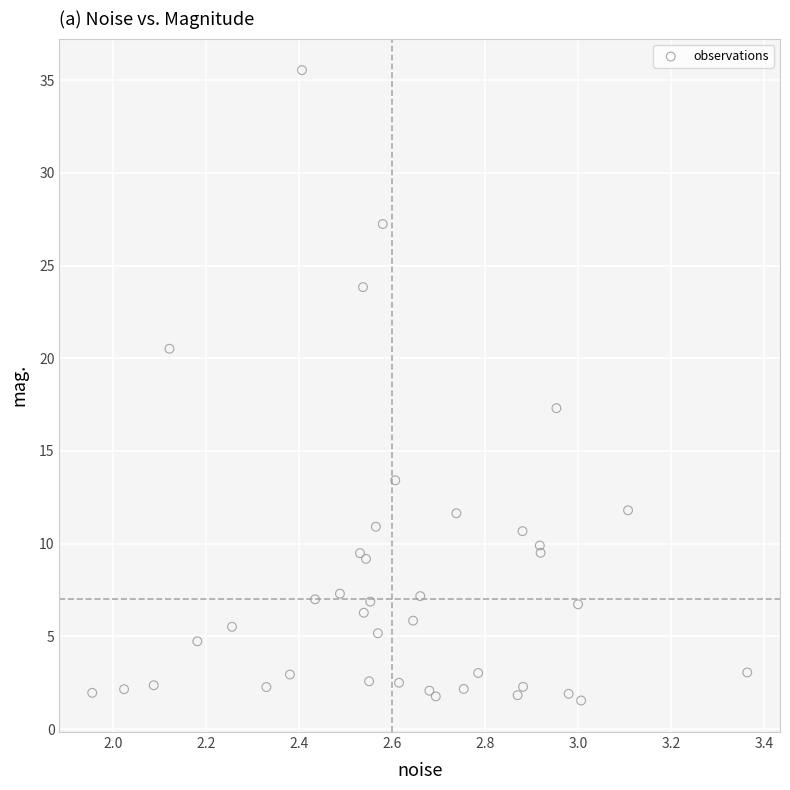

What Y value in the scatter plot is closest to 18?

17.3